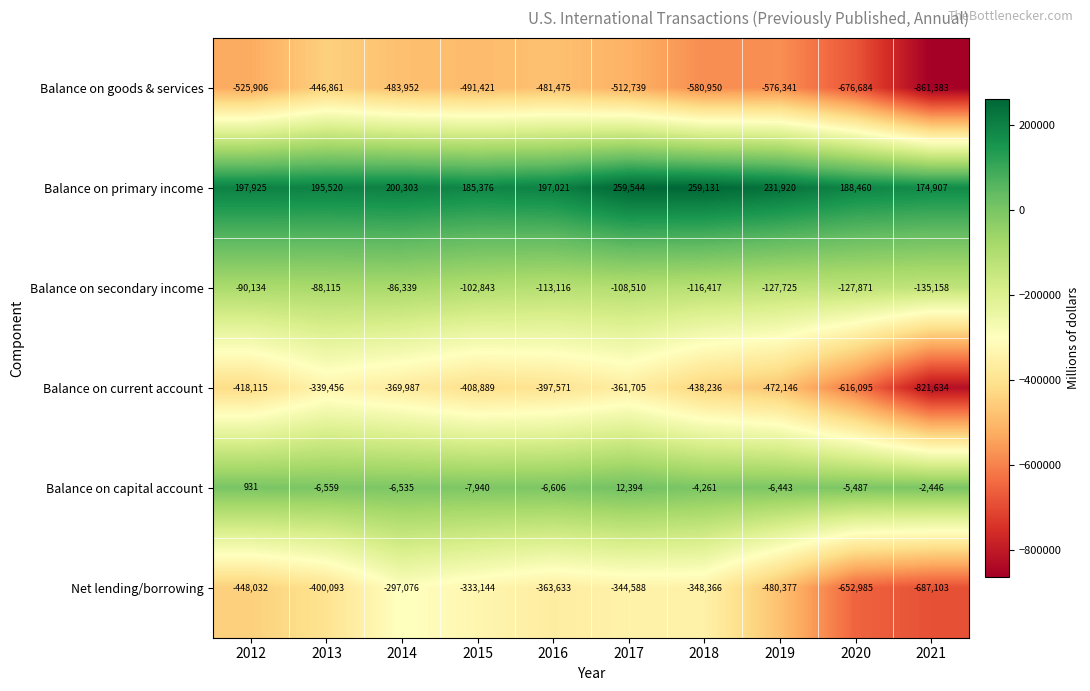

The Balance on goods & services series shows -1003800 at 2018. True or false?

False